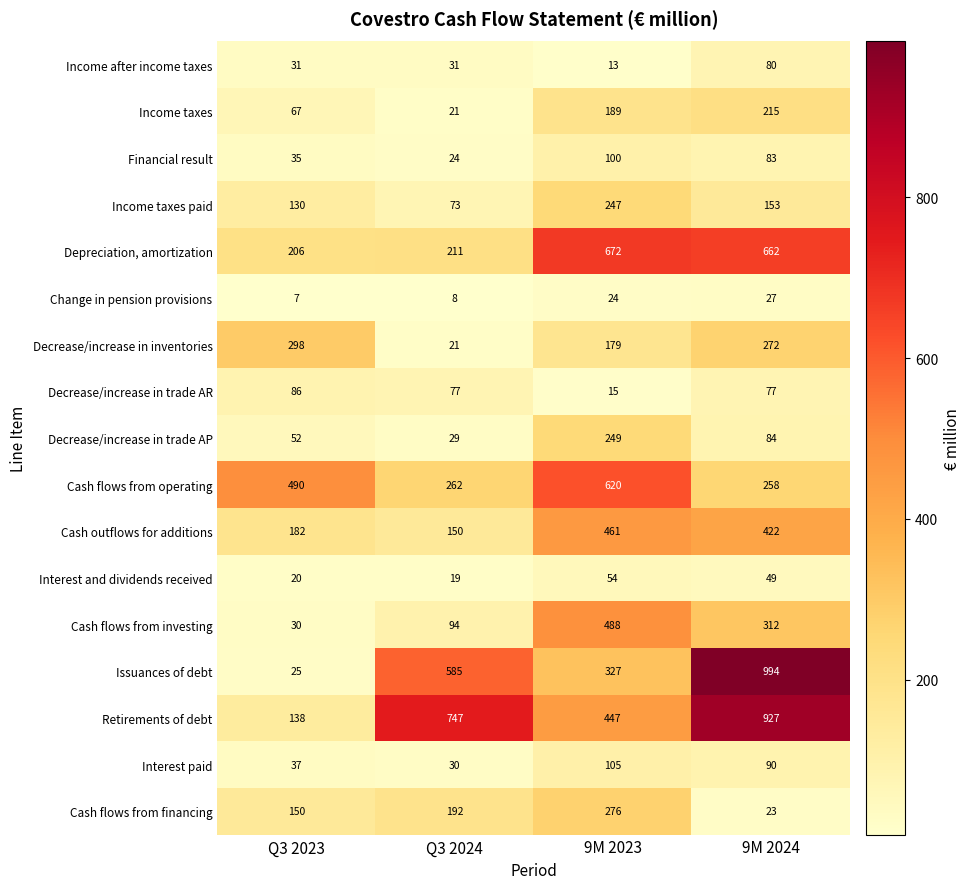

Which series changed the most between 9M 2023 and 9M 2024?

Issuances of debt